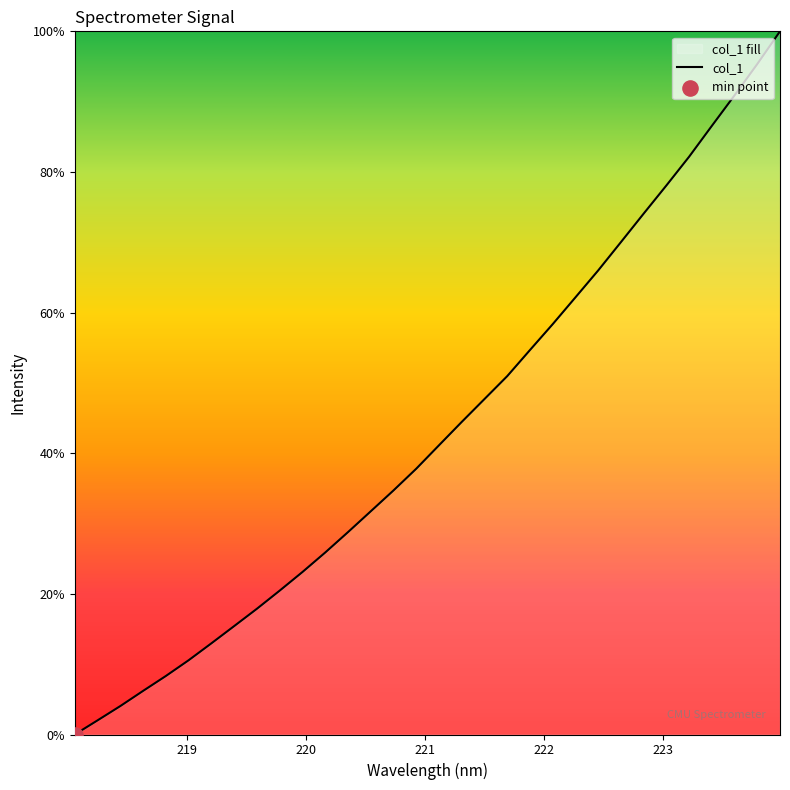

Which has a higher value, 223.9802 or 218.6332?

223.9802